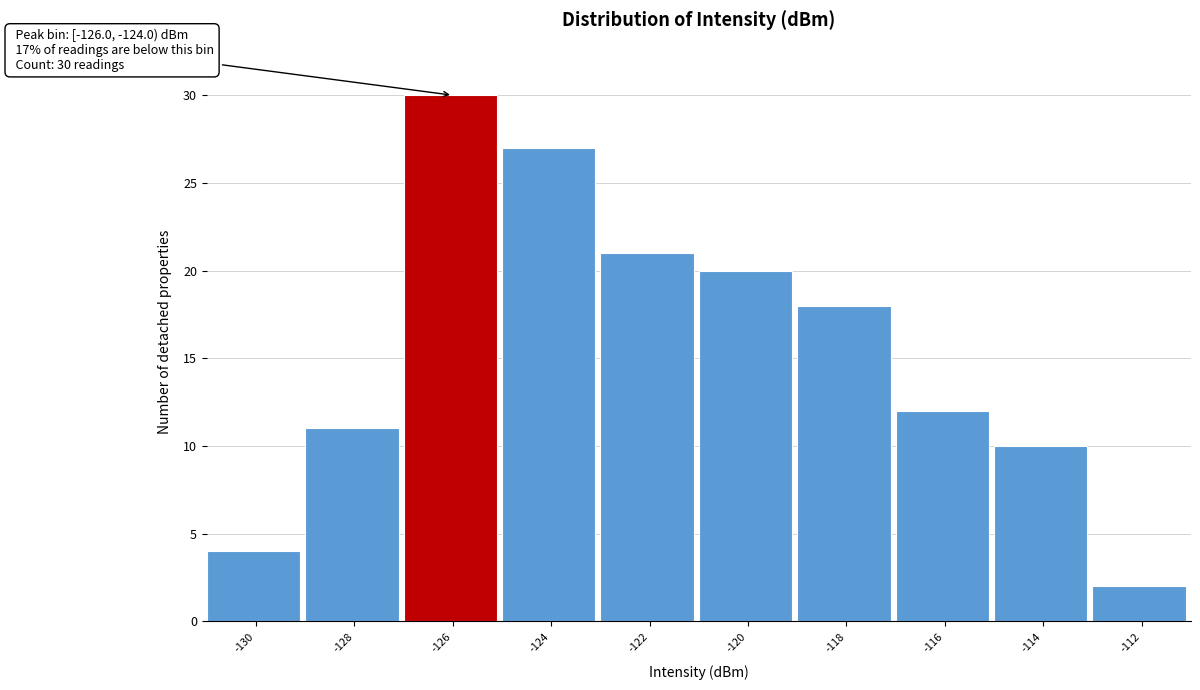

Reading left to right, list all the values displayed in this chart.

4	11	30	27	21	20	18	12	10	2